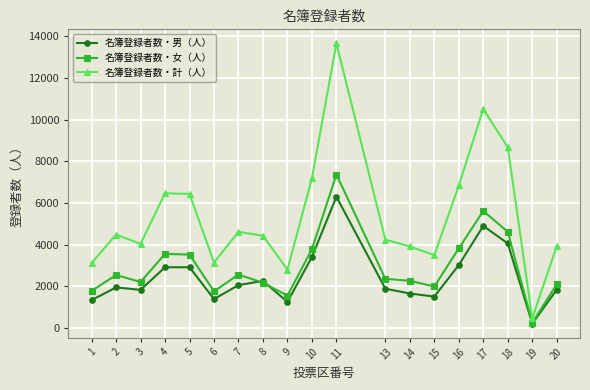

Between 11 and 20, which series saw the biggest shift?

名簿登録者数・計（人）